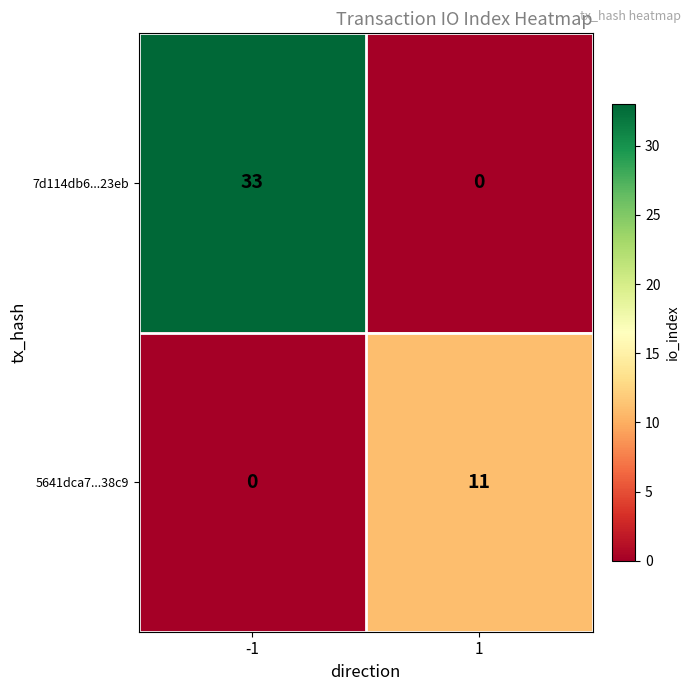

What is the sum of the 5641dca7...38c9 values at 1 and -1?

11